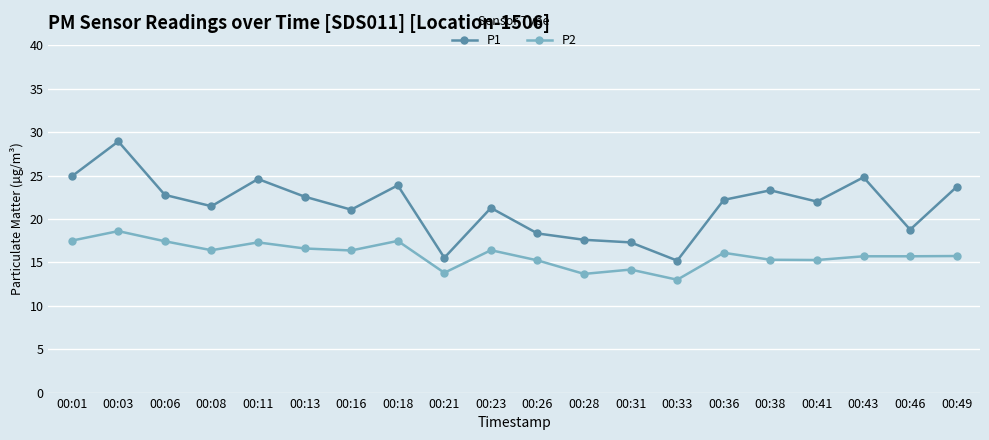

True or false: P1 and P2 intersect in this chart.

False